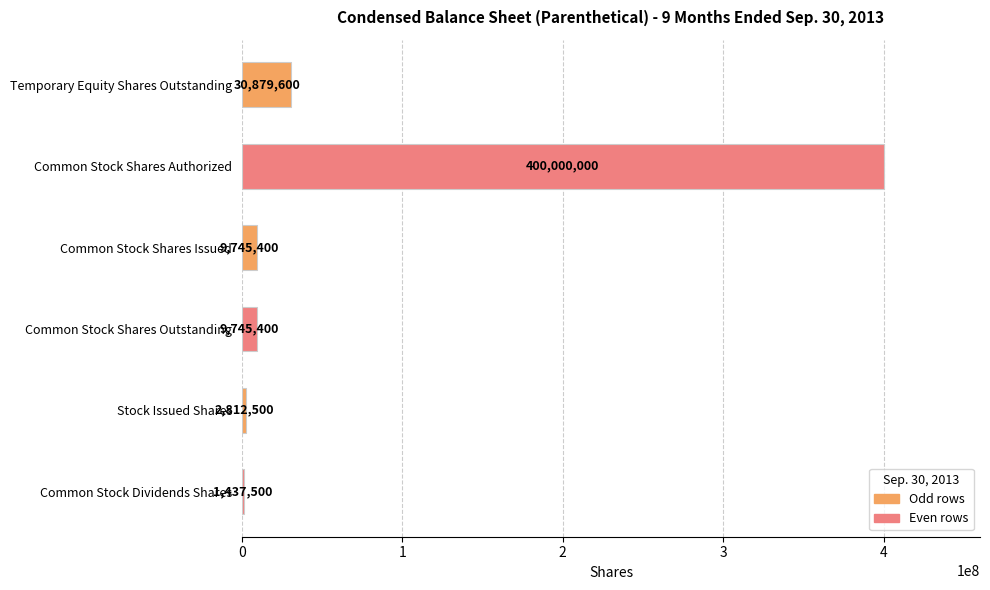

Between Common Stock Dividends Shares and Common Stock Shares Outstanding, which is larger?

Common Stock Shares Outstanding